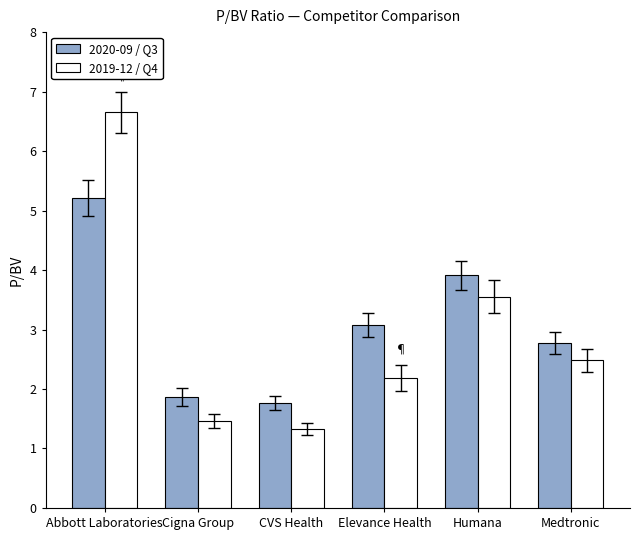

At which category does the chart reach its peak across all series?

Abbott Laboratories